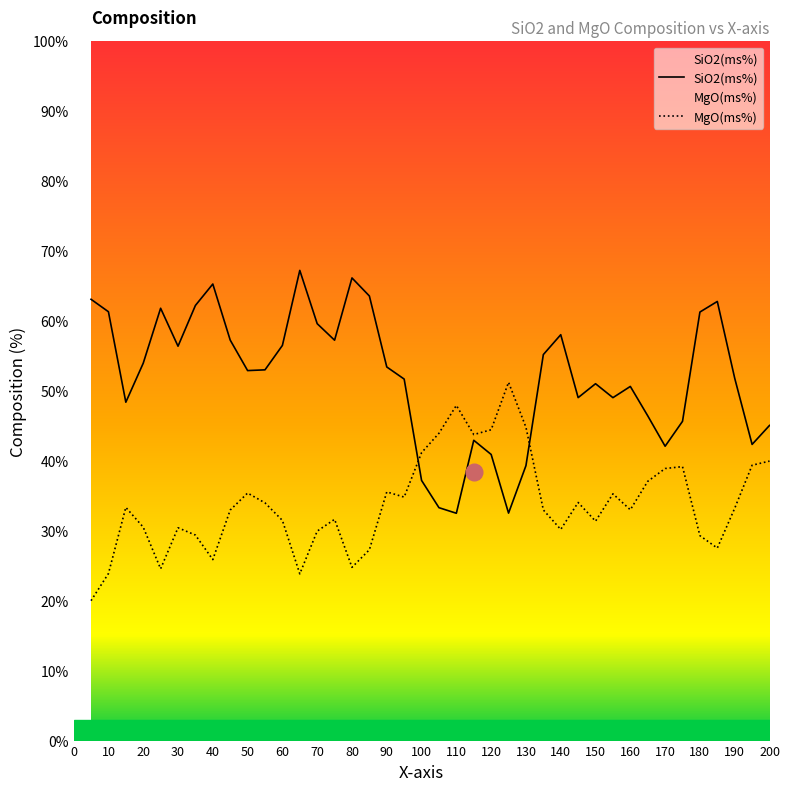

Is this an area chart (filled region under the line)?

No